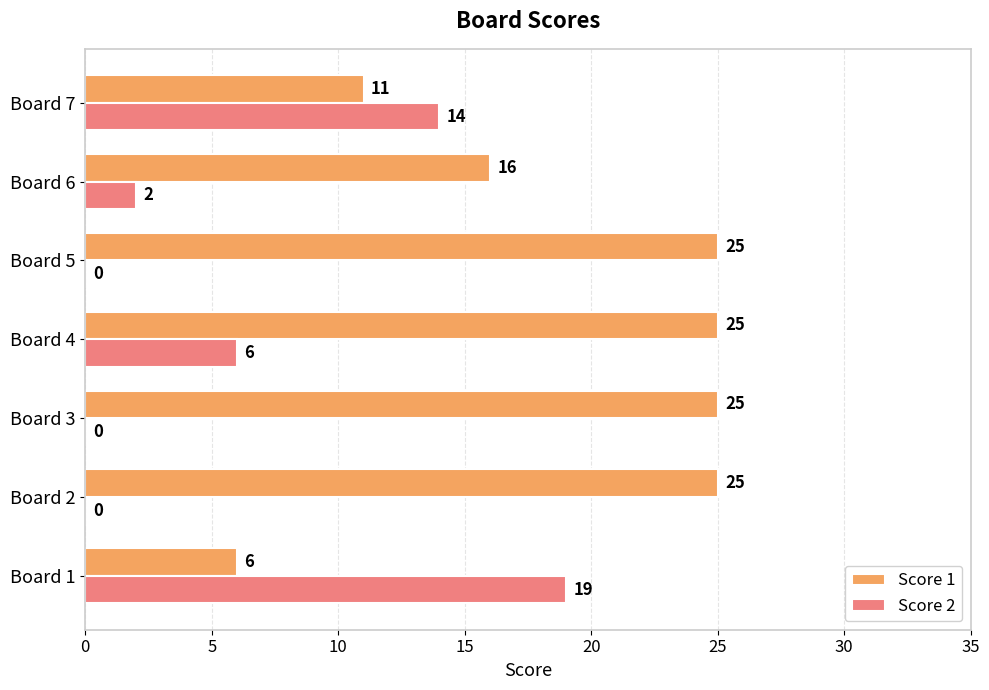

Is the value of Score 1 at Board 7 greater than the value of Score 2 at Board 2?

Yes